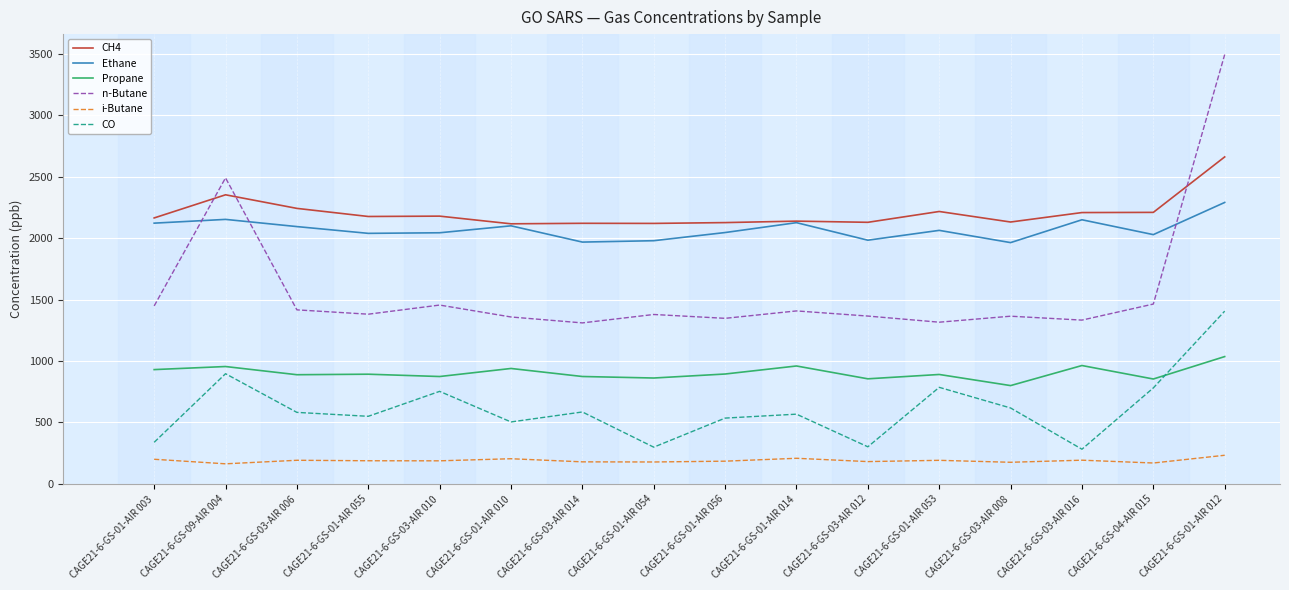

The value of i-Butane at CAGE21-6-GS-01-AIR 012 is 232.5. True or false?

True